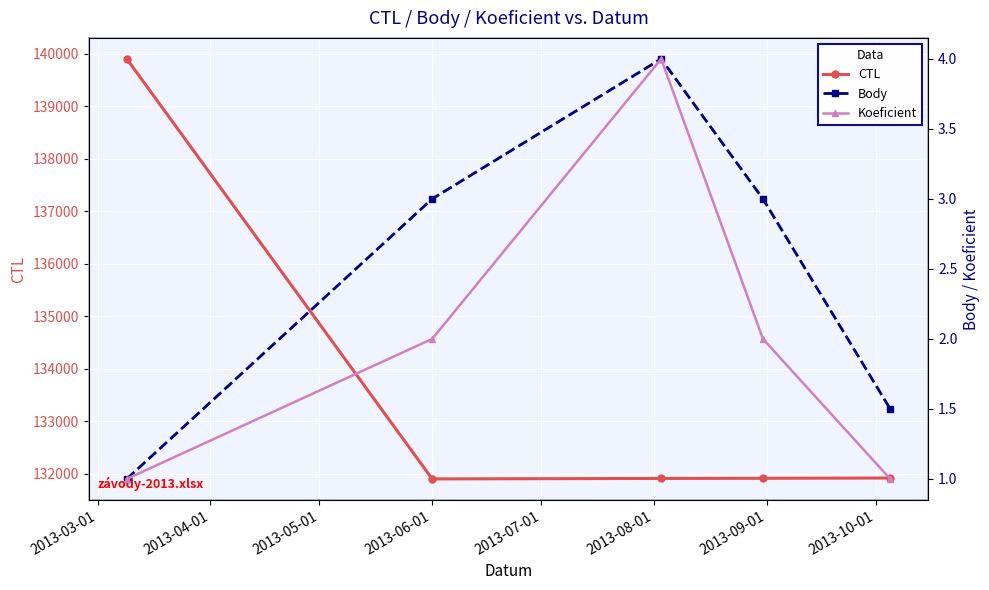

Count the number of data series in this chart.

3